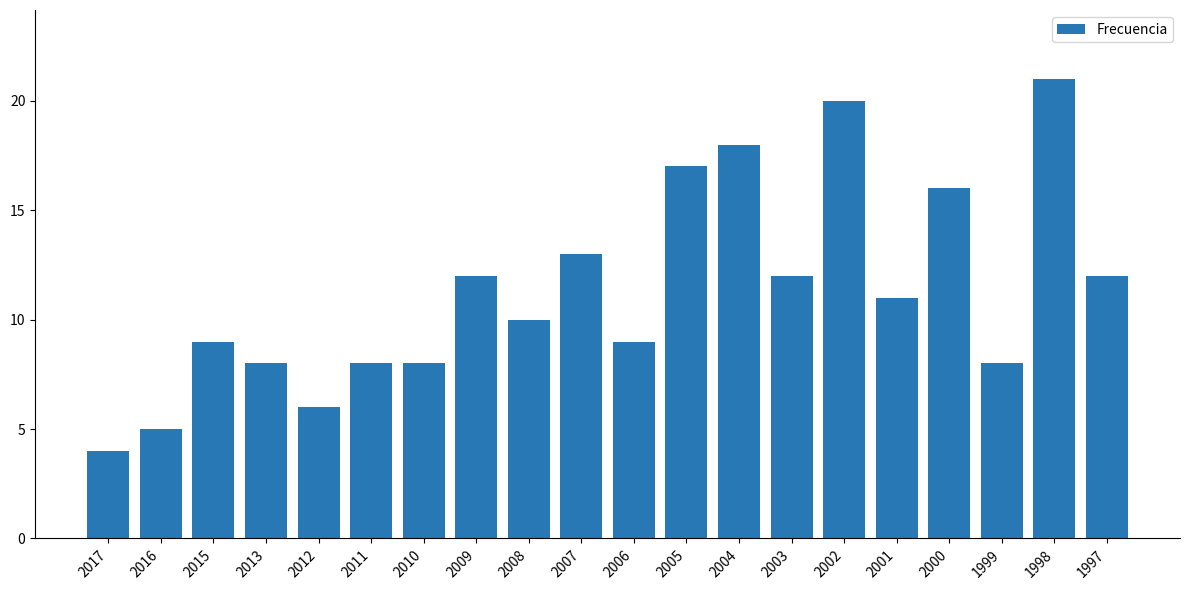

Reading left to right, list all the values displayed in this chart.

4	5	9	8	6	8	8	12	10	13	9	17	18	12	20	11	16	8	21	12